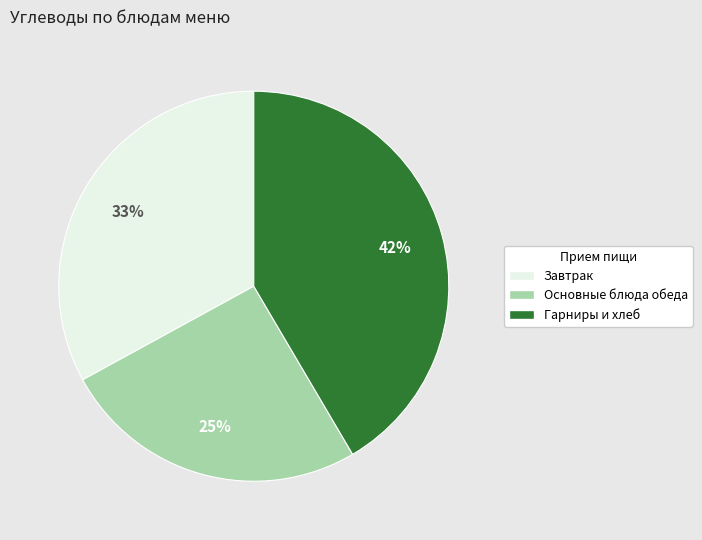

To the nearest percent, what is the average slice percentage?

33%